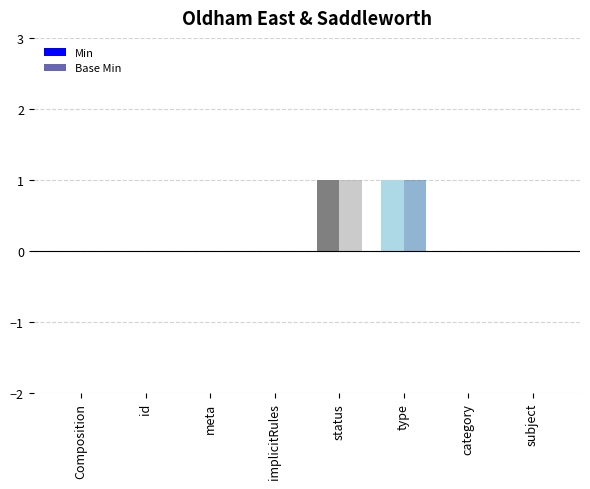

Is the value of Base Min at category greater than the value of Min at status?

No